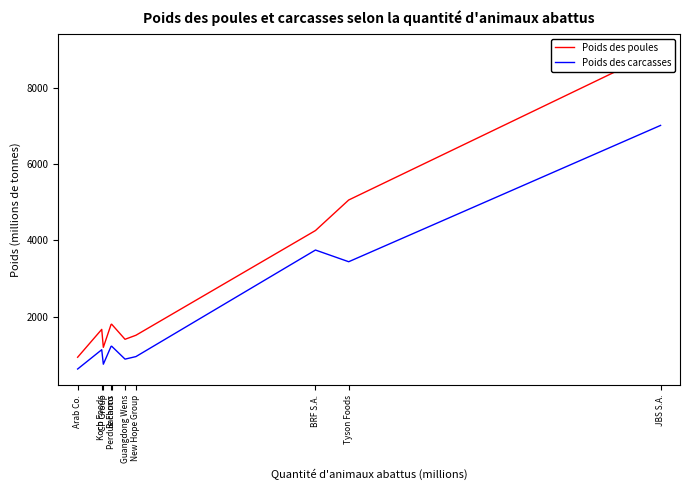

True or false: Poids des carcasses and Poids des poules cross at least once.

False